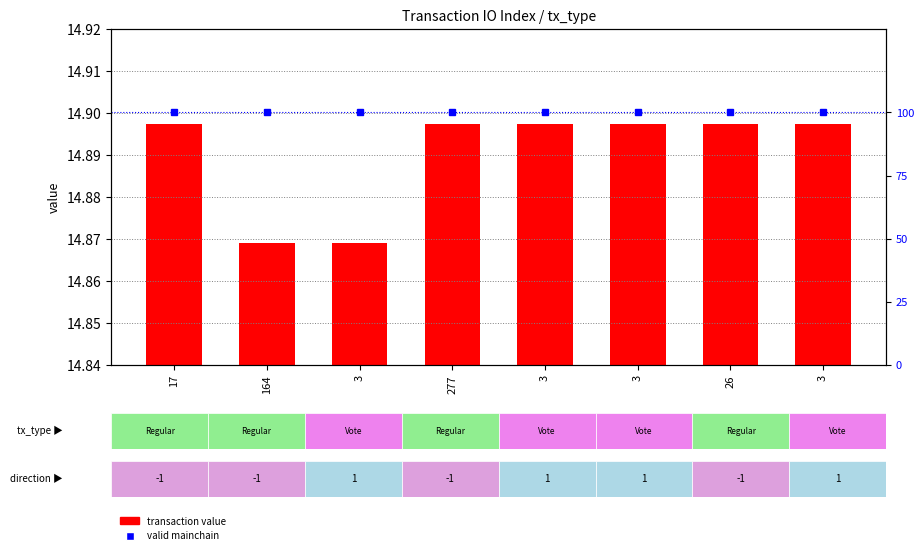

Where is transaction value nearest to the value 14?

164